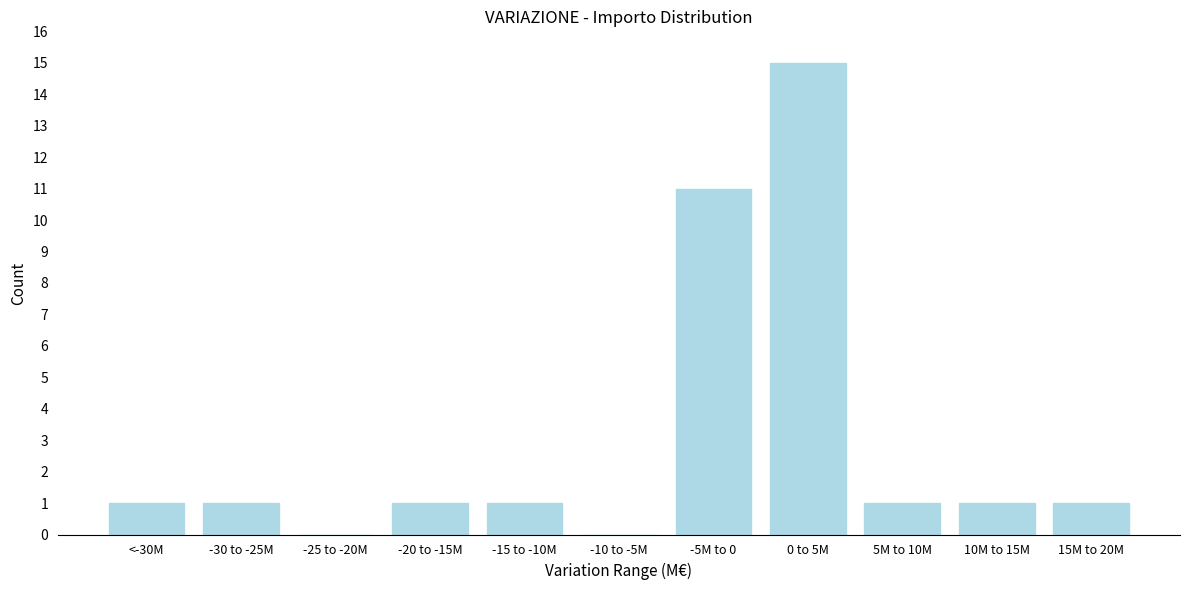

Reading left to right, transcribe all the data shown in this chart.

<-30M=1	-30 to -25M=1	-25 to -20M=0	-20 to -15M=1	-15 to -10M=1	-10 to -5M=0	-5M to 0=11	0 to 5M=15	5M to 10M=1	10M to 15M=1	15M to 20M=1